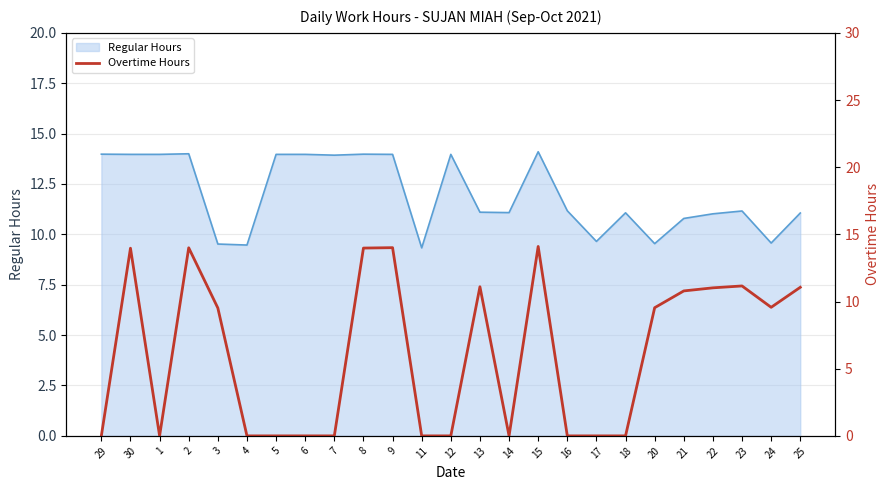

How many interior local peaks (higher than both neighbors) does the data have?

6